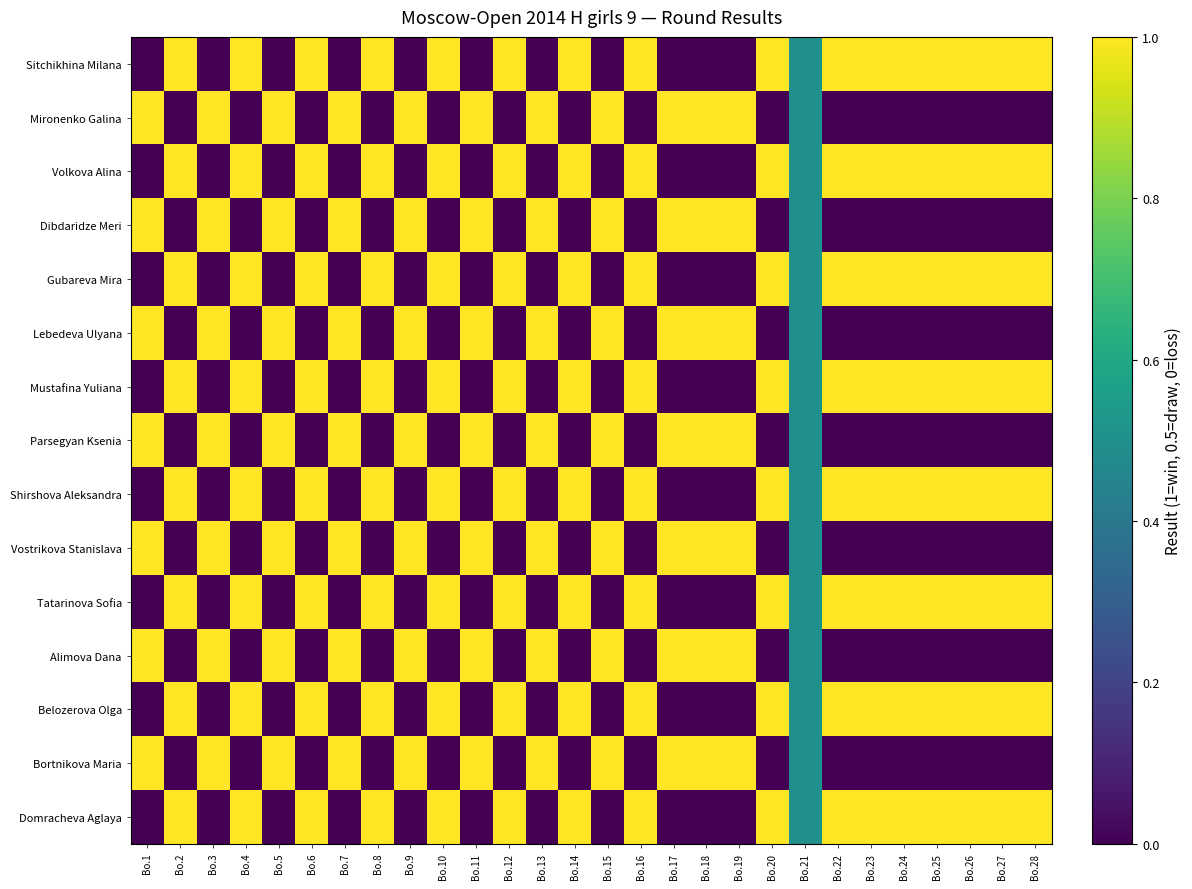

Reading right to left, what are all the values shown in this chart?

Sitchikhina Milana: Bo.28=1.0	Bo.27=1.0	Bo.26=1.0	Bo.25=1.0	Bo.24=1.0	Bo.23=1.0	Bo.22=1.0	Bo.21=0.5	Bo.20=1.0	Bo.19=0.0	Bo.18=0.0	Bo.17=0.0	Bo.16=1.0	Bo.15=0.0	Bo.14=1.0	Bo.13=0.0	Bo.12=1.0	Bo.11=0.0	Bo.10=1.0	Bo.9=0.0	Bo.8=1.0	Bo.7=0.0	Bo.6=1.0	Bo.5=0.0	Bo.4=1.0	Bo.3=0.0	Bo.2=1.0	Bo.1=0.0
Mironenko Galina: Bo.28=0.0	Bo.27=0.0	Bo.26=0.0	Bo.25=0.0	Bo.24=0.0	Bo.23=0.0	Bo.22=0.0	Bo.21=0.5	Bo.20=0.0	Bo.19=1.0	Bo.18=1.0	Bo.17=1.0	Bo.16=0.0	Bo.15=1.0	Bo.14=0.0	Bo.13=1.0	Bo.12=0.0	Bo.11=1.0	Bo.10=0.0	Bo.9=1.0	Bo.8=0.0	Bo.7=1.0	Bo.6=0.0	Bo.5=1.0	Bo.4=0.0	Bo.3=1.0	Bo.2=0.0	Bo.1=1.0
Volkova Alina: Bo.28=1.0	Bo.27=1.0	Bo.26=1.0	Bo.25=1.0	Bo.24=1.0	Bo.23=1.0	Bo.22=1.0	Bo.21=0.5	Bo.20=1.0	Bo.19=0.0	Bo.18=0.0	Bo.17=0.0	Bo.16=1.0	Bo.15=0.0	Bo.14=1.0	Bo.13=0.0	Bo.12=1.0	Bo.11=0.0	Bo.10=1.0	Bo.9=0.0	Bo.8=1.0	Bo.7=0.0	Bo.6=1.0	Bo.5=0.0	Bo.4=1.0	Bo.3=0.0	Bo.2=1.0	Bo.1=0.0
Dibdaridze Meri: Bo.28=0.0	Bo.27=0.0	Bo.26=0.0	Bo.25=0.0	Bo.24=0.0	Bo.23=0.0	Bo.22=0.0	Bo.21=0.5	Bo.20=0.0	Bo.19=1.0	Bo.18=1.0	Bo.17=1.0	Bo.16=0.0	Bo.15=1.0	Bo.14=0.0	Bo.13=1.0	Bo.12=0.0	Bo.11=1.0	Bo.10=0.0	Bo.9=1.0	Bo.8=0.0	Bo.7=1.0	Bo.6=0.0	Bo.5=1.0	Bo.4=0.0	Bo.3=1.0	Bo.2=0.0	Bo.1=1.0
Gubareva Mira: Bo.28=1.0	Bo.27=1.0	Bo.26=1.0	Bo.25=1.0	Bo.24=1.0	Bo.23=1.0	Bo.22=1.0	Bo.21=0.5	Bo.20=1.0	Bo.19=0.0	Bo.18=0.0	Bo.17=0.0	Bo.16=1.0	Bo.15=0.0	Bo.14=1.0	Bo.13=0.0	Bo.12=1.0	Bo.11=0.0	Bo.10=1.0	Bo.9=0.0	Bo.8=1.0	Bo.7=0.0	Bo.6=1.0	Bo.5=0.0	Bo.4=1.0	Bo.3=0.0	Bo.2=1.0	Bo.1=0.0
Lebedeva Ulyana: Bo.28=0.0	Bo.27=0.0	Bo.26=0.0	Bo.25=0.0	Bo.24=0.0	Bo.23=0.0	Bo.22=0.0	Bo.21=0.5	Bo.20=0.0	Bo.19=1.0	Bo.18=1.0	Bo.17=1.0	Bo.16=0.0	Bo.15=1.0	Bo.14=0.0	Bo.13=1.0	Bo.12=0.0	Bo.11=1.0	Bo.10=0.0	Bo.9=1.0	Bo.8=0.0	Bo.7=1.0	Bo.6=0.0	Bo.5=1.0	Bo.4=0.0	Bo.3=1.0	Bo.2=0.0	Bo.1=1.0
Mustafina Yuliana: Bo.28=1.0	Bo.27=1.0	Bo.26=1.0	Bo.25=1.0	Bo.24=1.0	Bo.23=1.0	Bo.22=1.0	Bo.21=0.5	Bo.20=1.0	Bo.19=0.0	Bo.18=0.0	Bo.17=0.0	Bo.16=1.0	Bo.15=0.0	Bo.14=1.0	Bo.13=0.0	Bo.12=1.0	Bo.11=0.0	Bo.10=1.0	Bo.9=0.0	Bo.8=1.0	Bo.7=0.0	Bo.6=1.0	Bo.5=0.0	Bo.4=1.0	Bo.3=0.0	Bo.2=1.0	Bo.1=0.0
Parsegyan Ksenia: Bo.28=0.0	Bo.27=0.0	Bo.26=0.0	Bo.25=0.0	Bo.24=0.0	Bo.23=0.0	Bo.22=0.0	Bo.21=0.5	Bo.20=0.0	Bo.19=1.0	Bo.18=1.0	Bo.17=1.0	Bo.16=0.0	Bo.15=1.0	Bo.14=0.0	Bo.13=1.0	Bo.12=0.0	Bo.11=1.0	Bo.10=0.0	Bo.9=1.0	Bo.8=0.0	Bo.7=1.0	Bo.6=0.0	Bo.5=1.0	Bo.4=0.0	Bo.3=1.0	Bo.2=0.0	Bo.1=1.0
Shirshova Aleksandra: Bo.28=1.0	Bo.27=1.0	Bo.26=1.0	Bo.25=1.0	Bo.24=1.0	Bo.23=1.0	Bo.22=1.0	Bo.21=0.5	Bo.20=1.0	Bo.19=0.0	Bo.18=0.0	Bo.17=0.0	Bo.16=1.0	Bo.15=0.0	Bo.14=1.0	Bo.13=0.0	Bo.12=1.0	Bo.11=0.0	Bo.10=1.0	Bo.9=0.0	Bo.8=1.0	Bo.7=0.0	Bo.6=1.0	Bo.5=0.0	Bo.4=1.0	Bo.3=0.0	Bo.2=1.0	Bo.1=0.0
Vostrikova Stanislava: Bo.28=0.0	Bo.27=0.0	Bo.26=0.0	Bo.25=0.0	Bo.24=0.0	Bo.23=0.0	Bo.22=0.0	Bo.21=0.5	Bo.20=0.0	Bo.19=1.0	Bo.18=1.0	Bo.17=1.0	Bo.16=0.0	Bo.15=1.0	Bo.14=0.0	Bo.13=1.0	Bo.12=0.0	Bo.11=1.0	Bo.10=0.0	Bo.9=1.0	Bo.8=0.0	Bo.7=1.0	Bo.6=0.0	Bo.5=1.0	Bo.4=0.0	Bo.3=1.0	Bo.2=0.0	Bo.1=1.0
Tatarinova Sofia: Bo.28=1.0	Bo.27=1.0	Bo.26=1.0	Bo.25=1.0	Bo.24=1.0	Bo.23=1.0	Bo.22=1.0	Bo.21=0.5	Bo.20=1.0	Bo.19=0.0	Bo.18=0.0	Bo.17=0.0	Bo.16=1.0	Bo.15=0.0	Bo.14=1.0	Bo.13=0.0	Bo.12=1.0	Bo.11=0.0	Bo.10=1.0	Bo.9=0.0	Bo.8=1.0	Bo.7=0.0	Bo.6=1.0	Bo.5=0.0	Bo.4=1.0	Bo.3=0.0	Bo.2=1.0	Bo.1=0.0
Alimova Dana: Bo.28=0.0	Bo.27=0.0	Bo.26=0.0	Bo.25=0.0	Bo.24=0.0	Bo.23=0.0	Bo.22=0.0	Bo.21=0.5	Bo.20=0.0	Bo.19=1.0	Bo.18=1.0	Bo.17=1.0	Bo.16=0.0	Bo.15=1.0	Bo.14=0.0	Bo.13=1.0	Bo.12=0.0	Bo.11=1.0	Bo.10=0.0	Bo.9=1.0	Bo.8=0.0	Bo.7=1.0	Bo.6=0.0	Bo.5=1.0	Bo.4=0.0	Bo.3=1.0	Bo.2=0.0	Bo.1=1.0
Belozerova Olga: Bo.28=1.0	Bo.27=1.0	Bo.26=1.0	Bo.25=1.0	Bo.24=1.0	Bo.23=1.0	Bo.22=1.0	Bo.21=0.5	Bo.20=1.0	Bo.19=0.0	Bo.18=0.0	Bo.17=0.0	Bo.16=1.0	Bo.15=0.0	Bo.14=1.0	Bo.13=0.0	Bo.12=1.0	Bo.11=0.0	Bo.10=1.0	Bo.9=0.0	Bo.8=1.0	Bo.7=0.0	Bo.6=1.0	Bo.5=0.0	Bo.4=1.0	Bo.3=0.0	Bo.2=1.0	Bo.1=0.0
Bortnikova Maria: Bo.28=0.0	Bo.27=0.0	Bo.26=0.0	Bo.25=0.0	Bo.24=0.0	Bo.23=0.0	Bo.22=0.0	Bo.21=0.5	Bo.20=0.0	Bo.19=1.0	Bo.18=1.0	Bo.17=1.0	Bo.16=0.0	Bo.15=1.0	Bo.14=0.0	Bo.13=1.0	Bo.12=0.0	Bo.11=1.0	Bo.10=0.0	Bo.9=1.0	Bo.8=0.0	Bo.7=1.0	Bo.6=0.0	Bo.5=1.0	Bo.4=0.0	Bo.3=1.0	Bo.2=0.0	Bo.1=1.0
Domracheva Aglaya: Bo.28=1.0	Bo.27=1.0	Bo.26=1.0	Bo.25=1.0	Bo.24=1.0	Bo.23=1.0	Bo.22=1.0	Bo.21=0.5	Bo.20=1.0	Bo.19=0.0	Bo.18=0.0	Bo.17=0.0	Bo.16=1.0	Bo.15=0.0	Bo.14=1.0	Bo.13=0.0	Bo.12=1.0	Bo.11=0.0	Bo.10=1.0	Bo.9=0.0	Bo.8=1.0	Bo.7=0.0	Bo.6=1.0	Bo.5=0.0	Bo.4=1.0	Bo.3=0.0	Bo.2=1.0	Bo.1=0.0